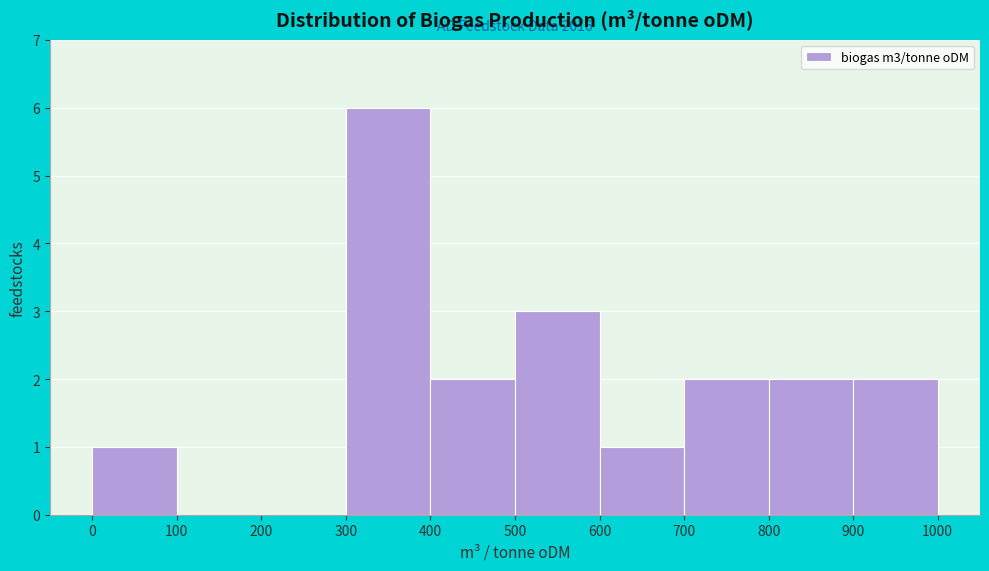

Which range on the x-axis has the tallest bar?

300 to 400